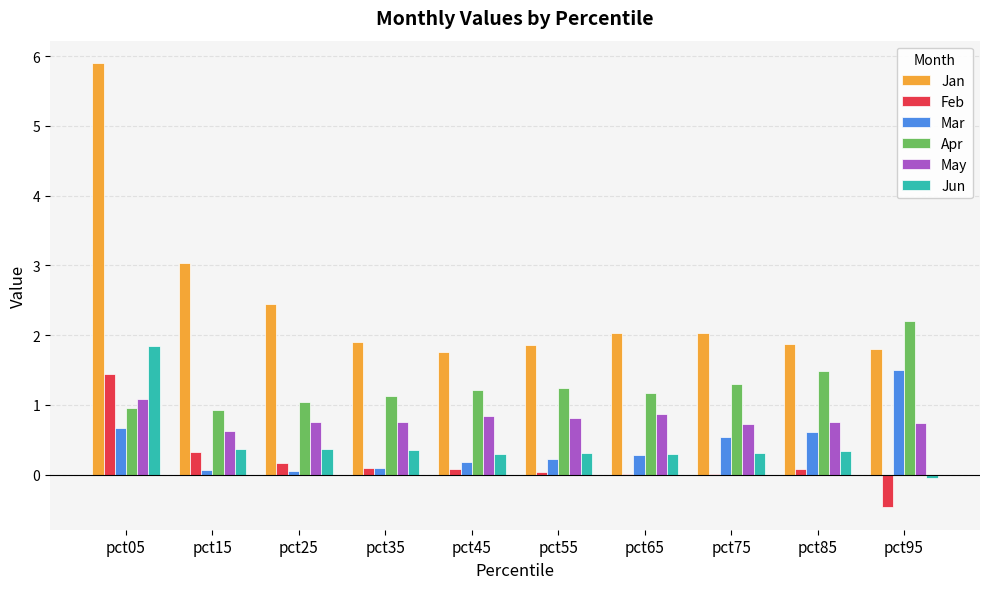

Is the value of May at pct75 greater than the value of Feb at pct35?

Yes